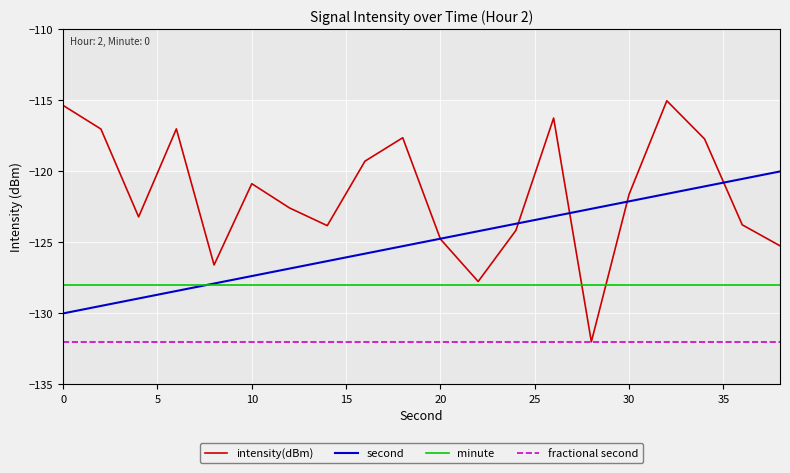

True or false: second and fractional second intersect in this chart.

False